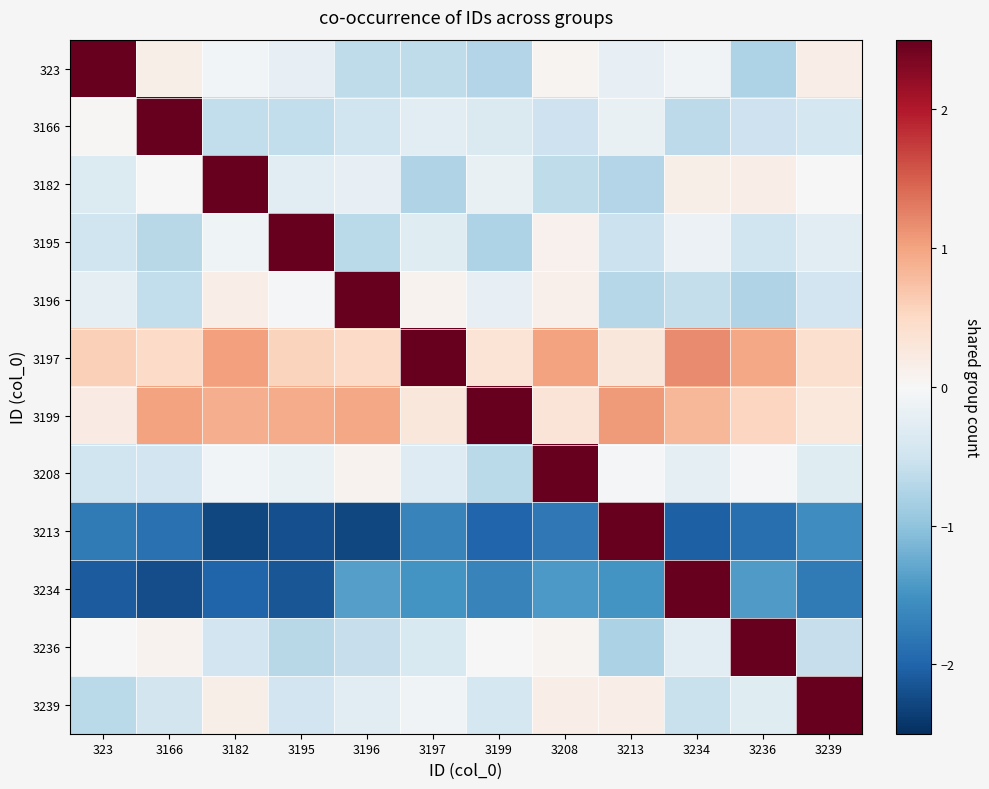

What is the spread (max minus min) of values at 3166?

7.8